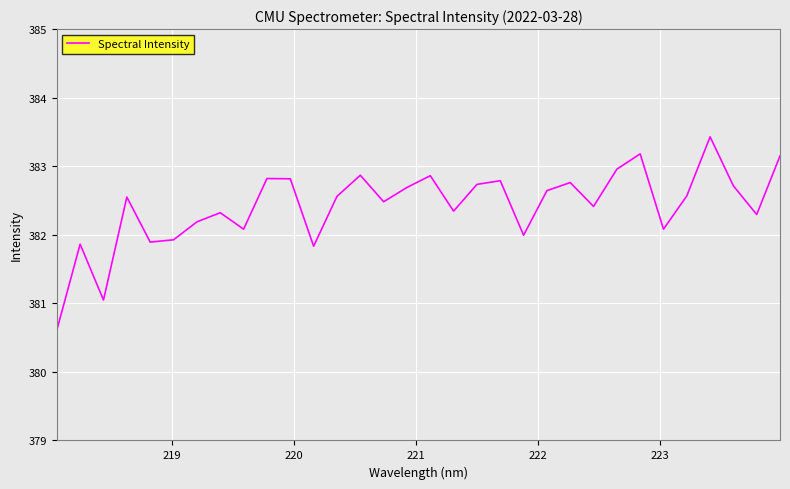

What is the difference between the maximum and minimum values?

2.8